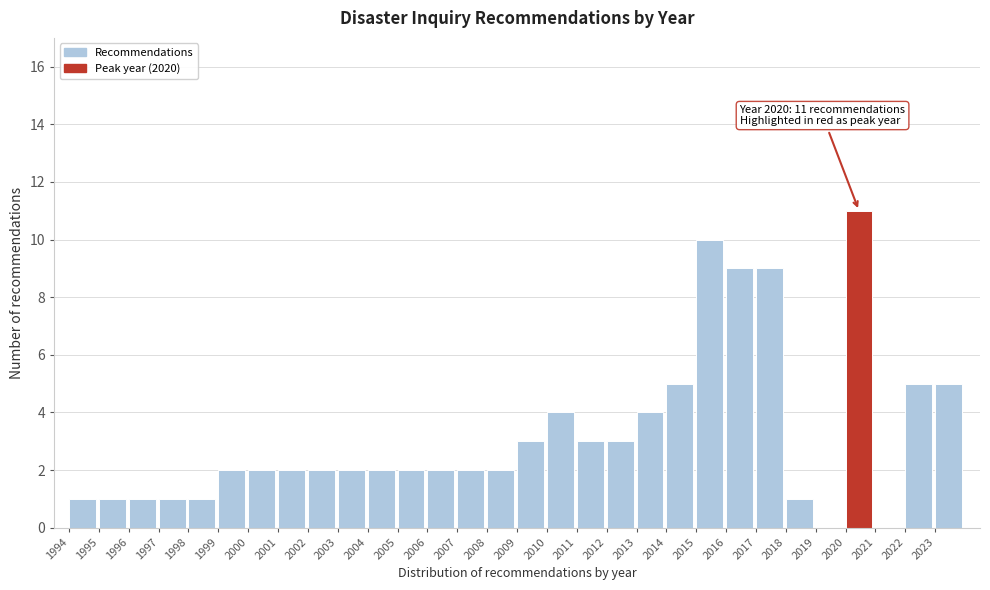

Which range on the x-axis has the tallest bar?

2020 to 2021